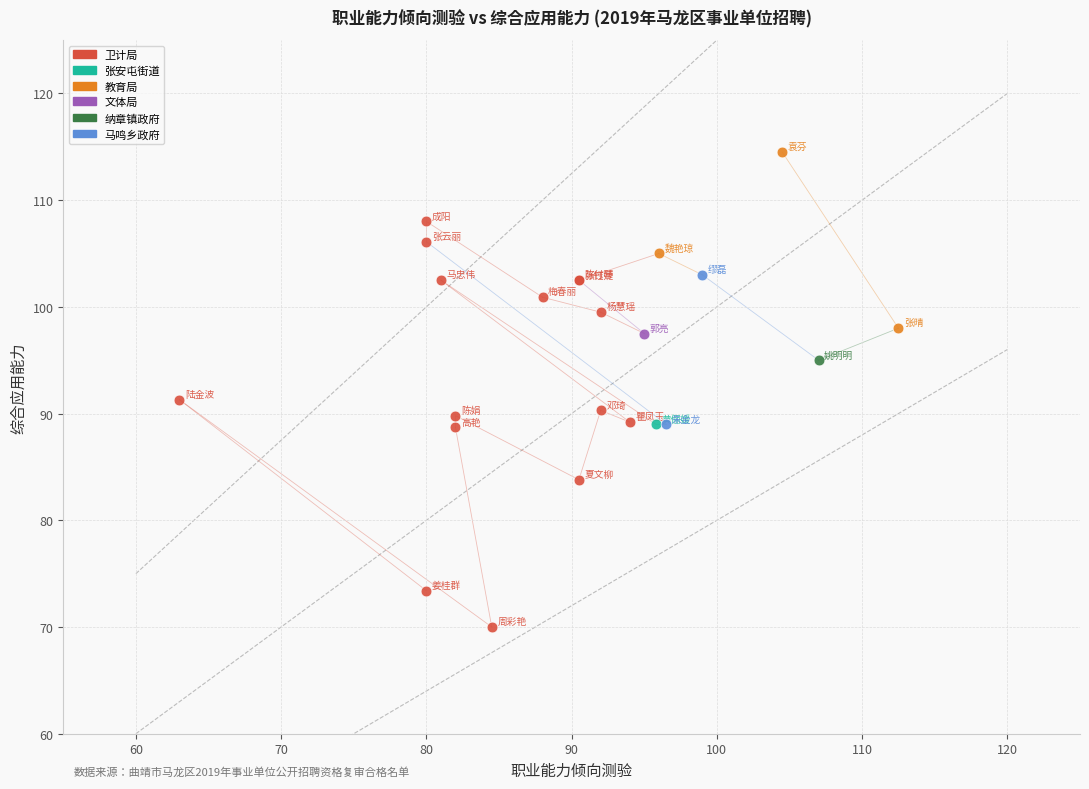

What are all the series names shown in the legend?

卫计局, 张安屯街道, 教育局, 文体局, 纳章镇政府, 马鸣乡政府